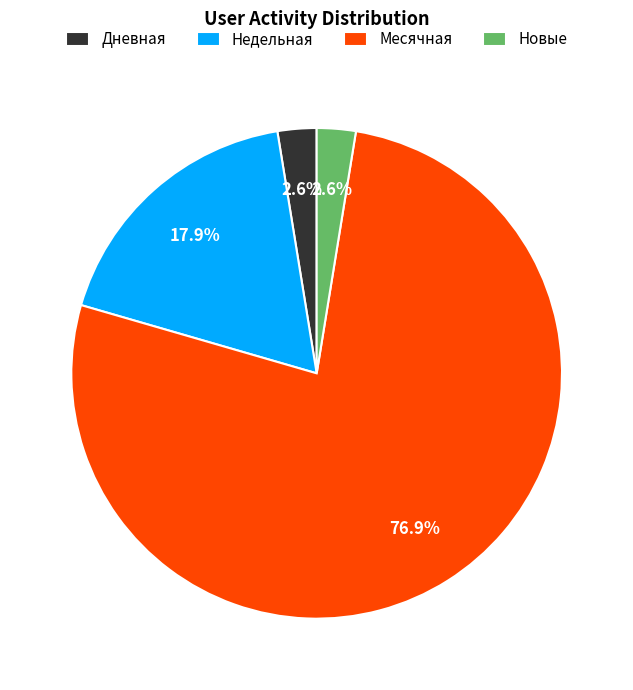

Between Дневная and Месячная, which is larger?

Месячная